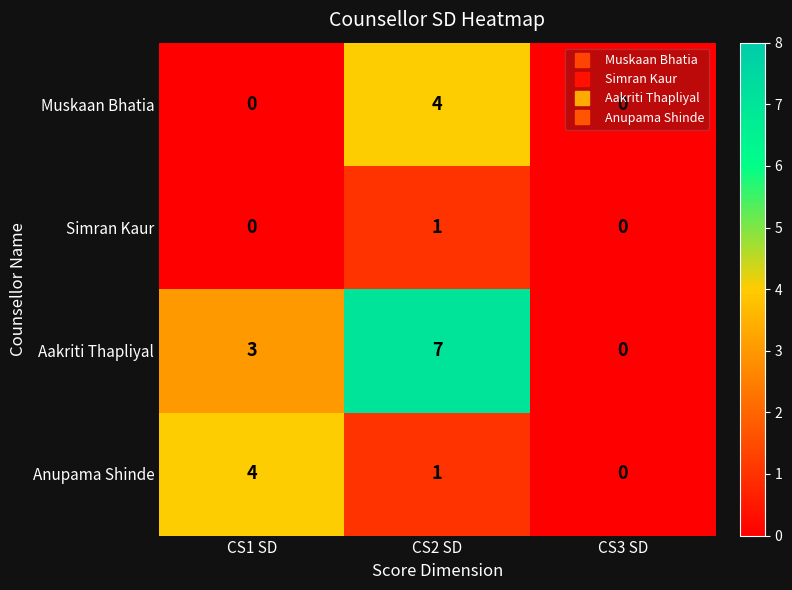

Which series has the largest total across all categories?

Aakriti Thapliyal